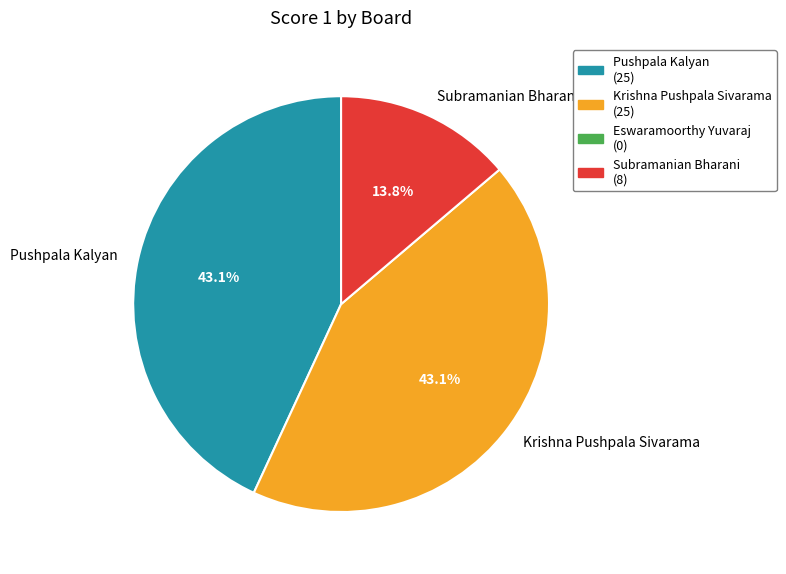

Count the number of slices in the pie.

3